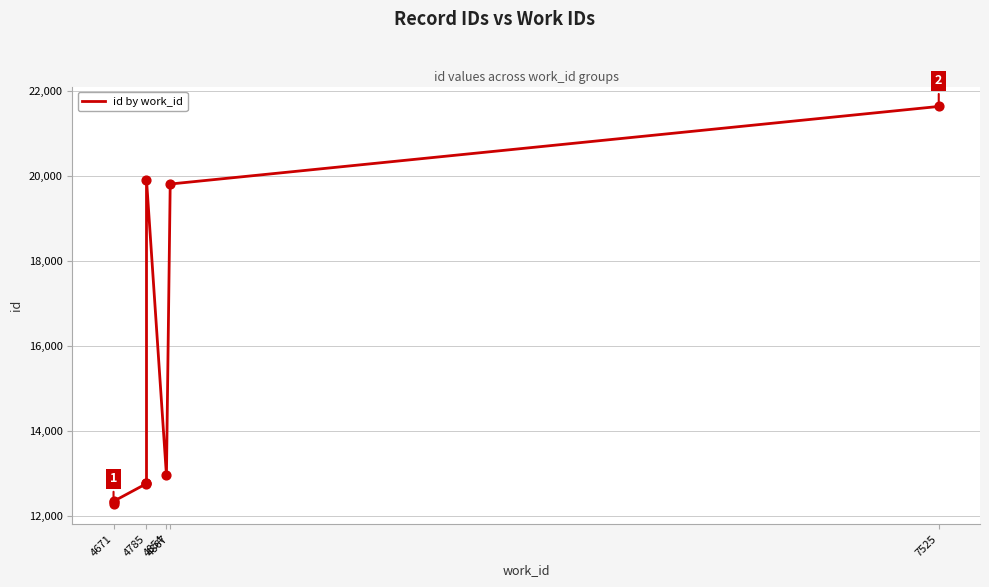

Approximately how many times larger is the value at 4785 compared to 4671?

1.6